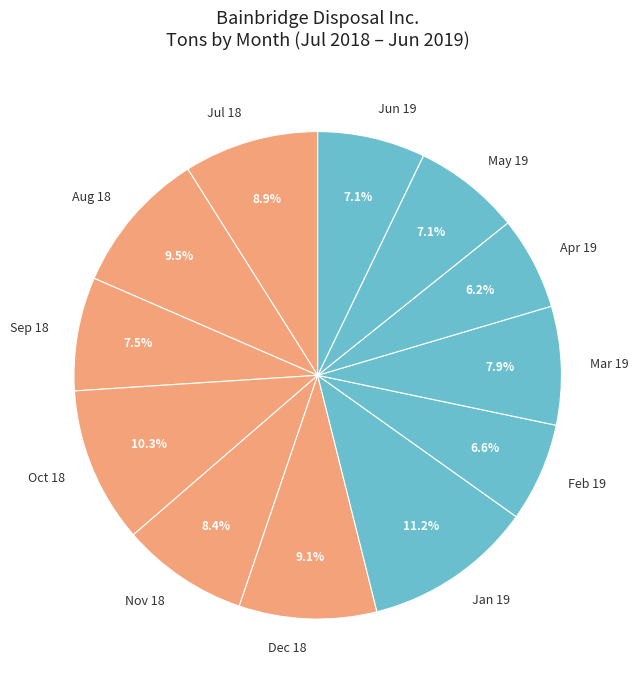

True or false: Dec 18 accounts for 1% of the total.

False